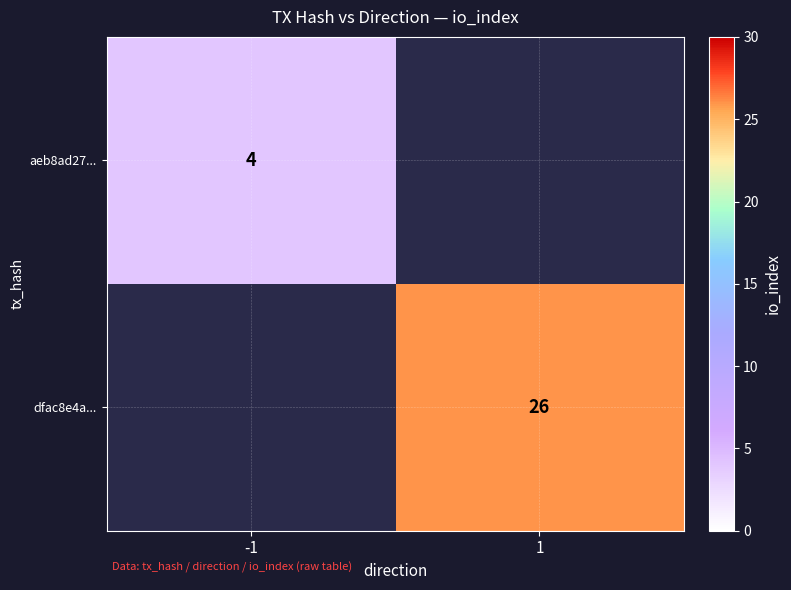

The dfac8e4a... series shows 26 at 1. True or false?

True